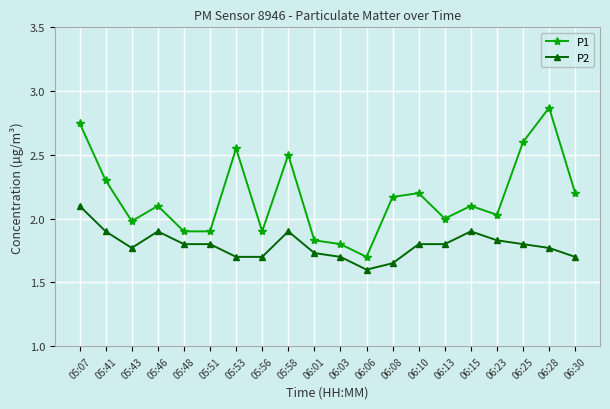

Between 05:48 and 06:08, which series saw the biggest shift?

P1